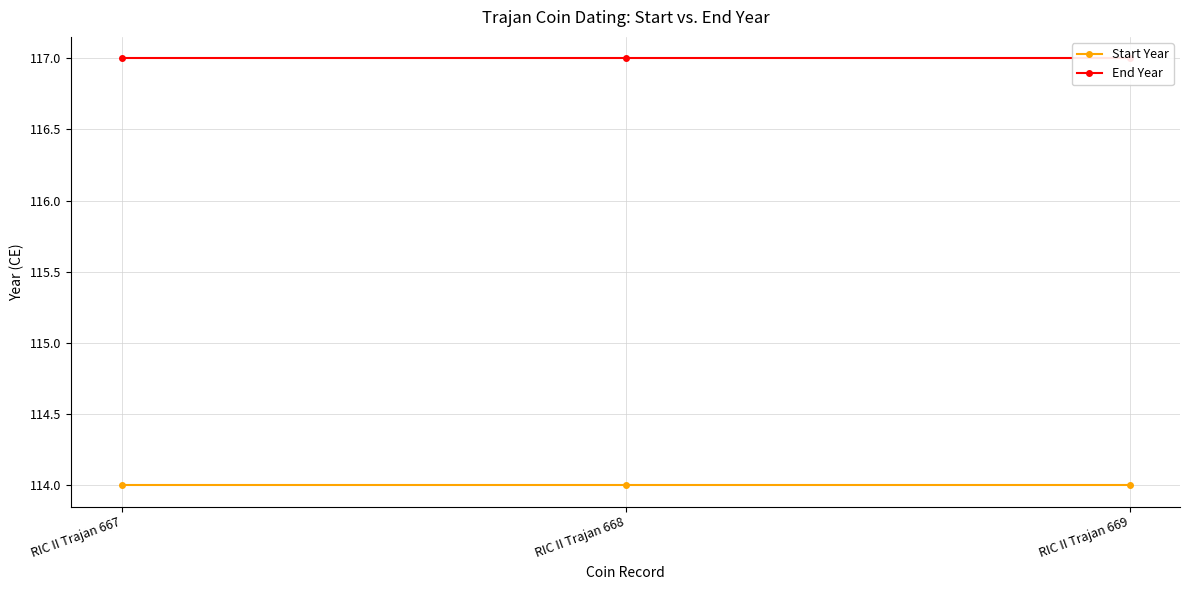

Between RIC II Trajan 668 and RIC II Trajan 669, which is larger?

RIC II Trajan 668